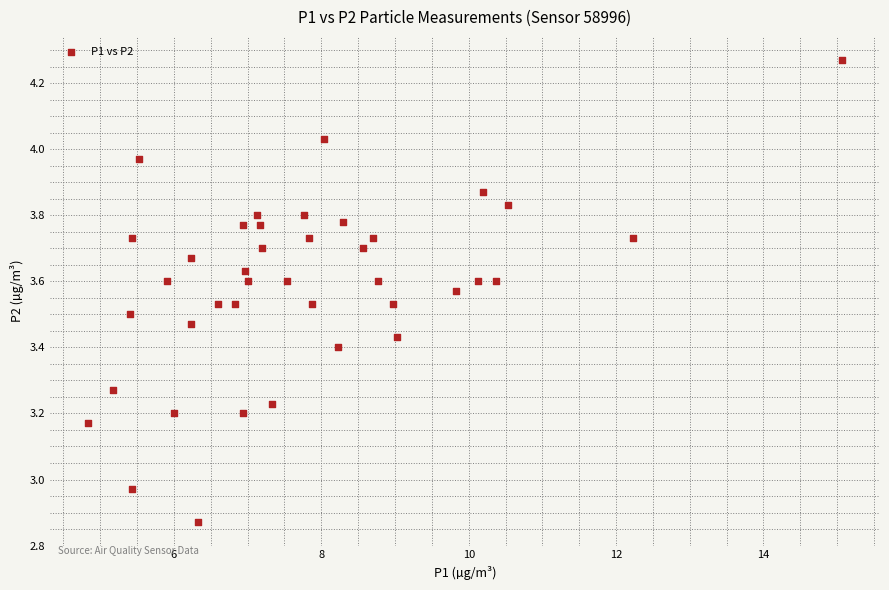

What is the range of Y values (max minus min)?

1.4